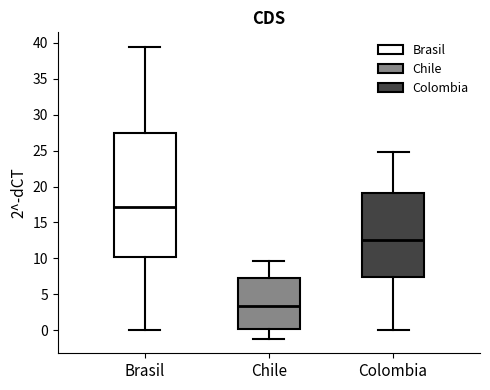

Which box has the lowest median line?

Chile